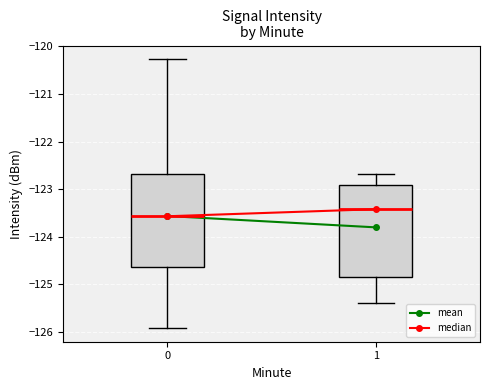

Reading left to right, read every box against the y-axis: the position of its median line, the range the box covers, and the ends of its whiskers. The values are not printed on the chart, so give them approximately, as read against the axis.

0: median -123.6, box -124.6 to -122.7, whiskers -125.9 to -120.3
1: median -123.4, box -124.8 to -122.9, whiskers -125.4 to -122.7